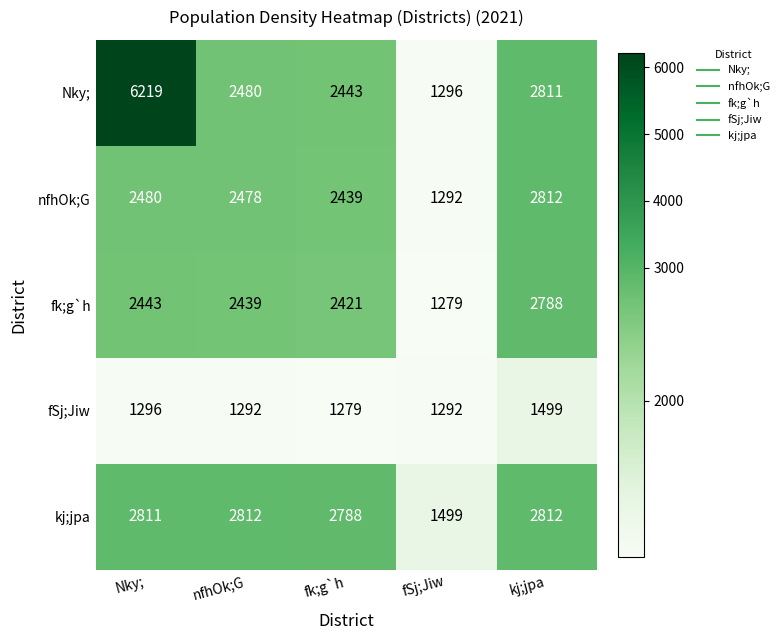

Where is Nky; nearest to the value 3757?

kj;jpa